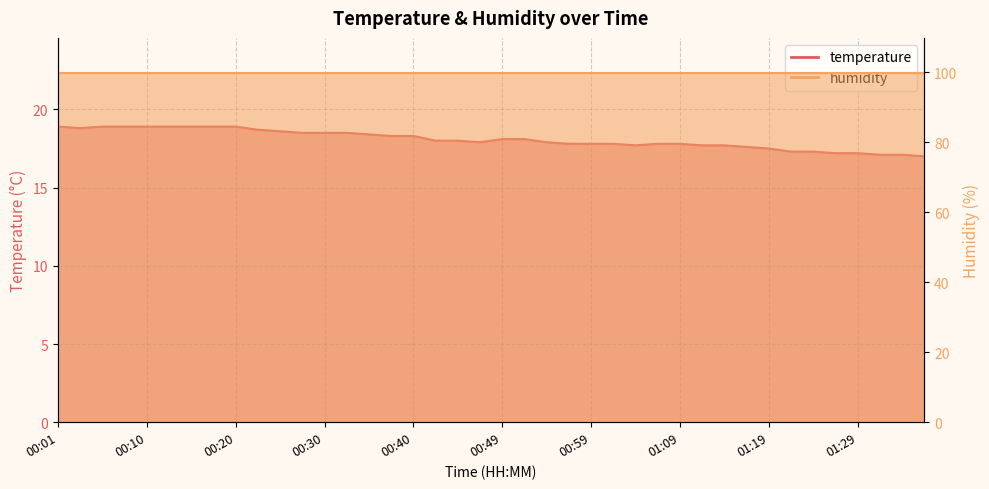

What is the label of the 20th point from the left?

00:47